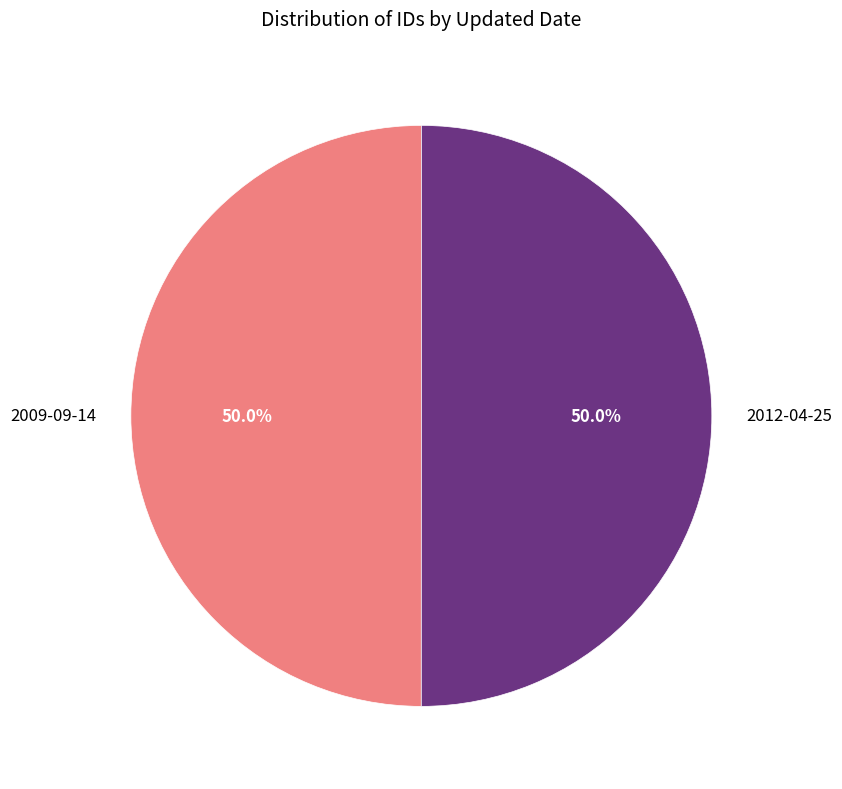

The 2009-09-14 slice represents 56% of the pie. True or false?

False